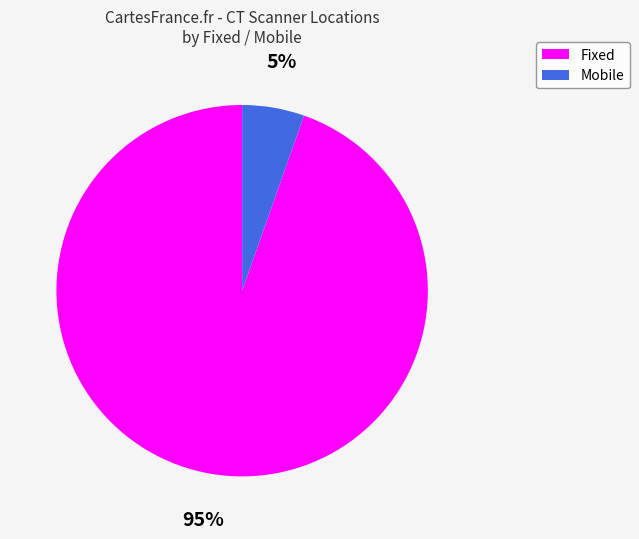

To the nearest percent, what is the average slice percentage?

50%